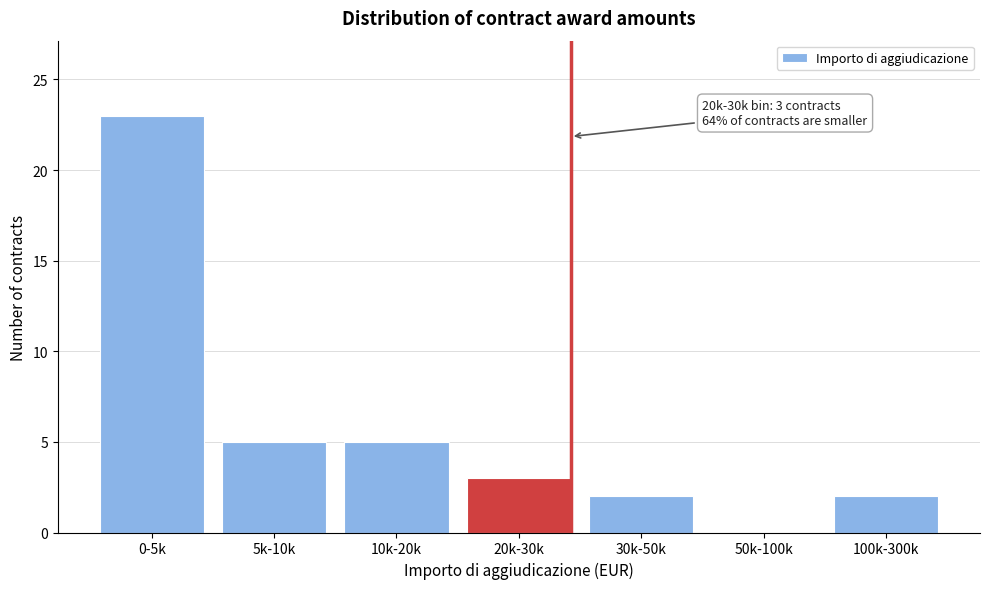

Reading left to right, extract all data points from this chart.

0-5k=23	5k-10k=5	10k-20k=5	20k-30k=3	30k-50k=2	50k-100k=0	100k-300k=2